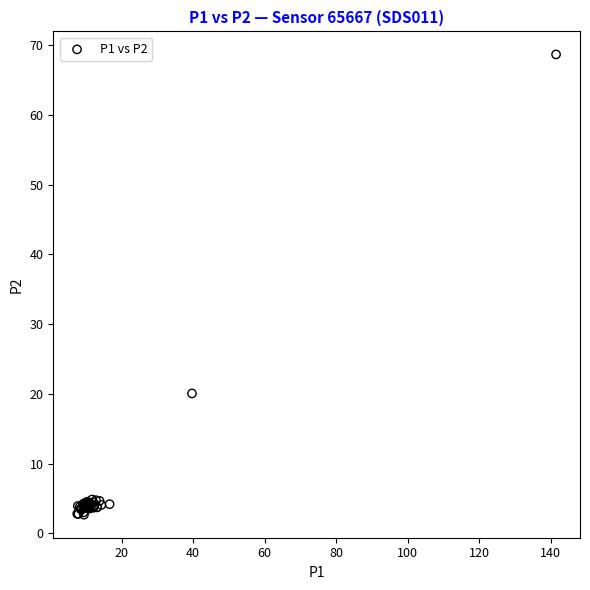

What Y value in the scatter plot is closest to 35?

20.1